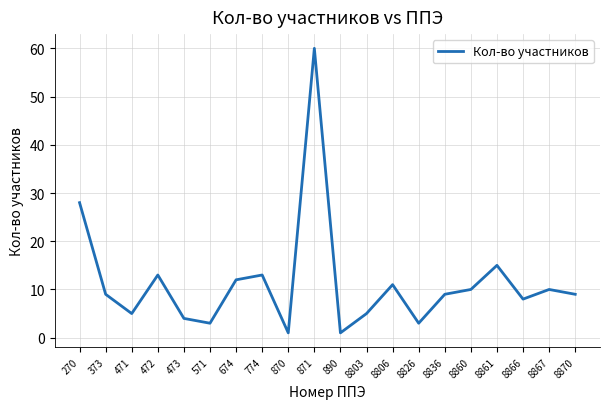

Is it true that the value at 774 is 18?

False